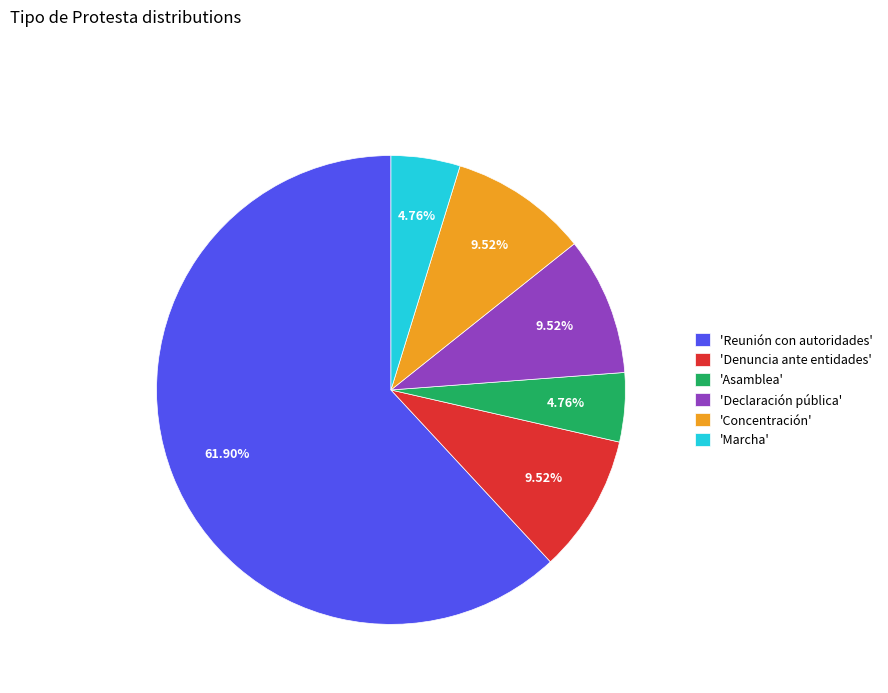

What is the ratio of the value at 'Reunión con autoridades' to the value at 'Concentración'?

6.5